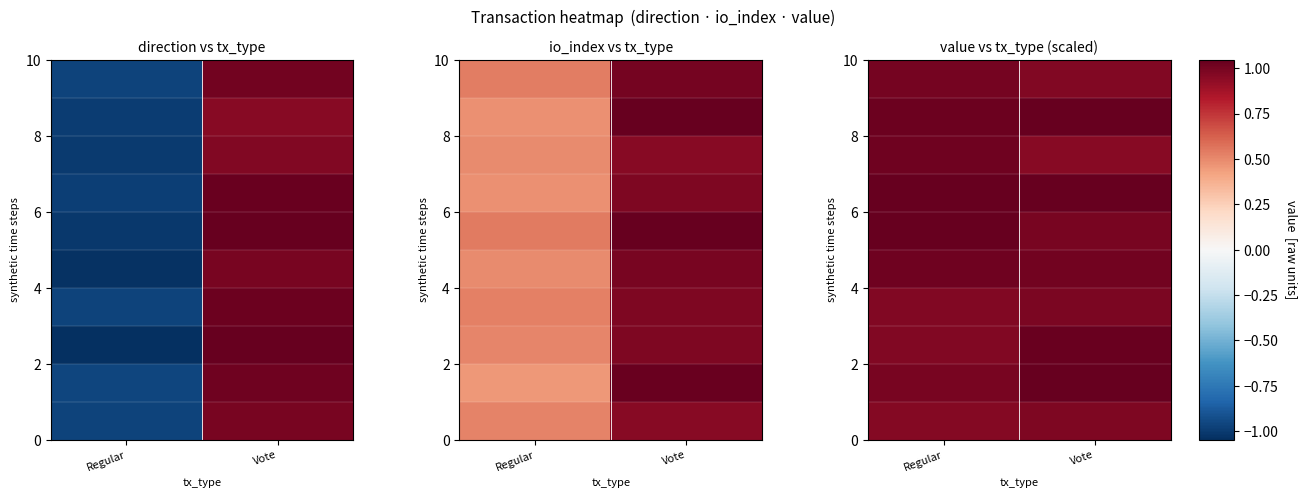

Count the number of categories in the chart.

2